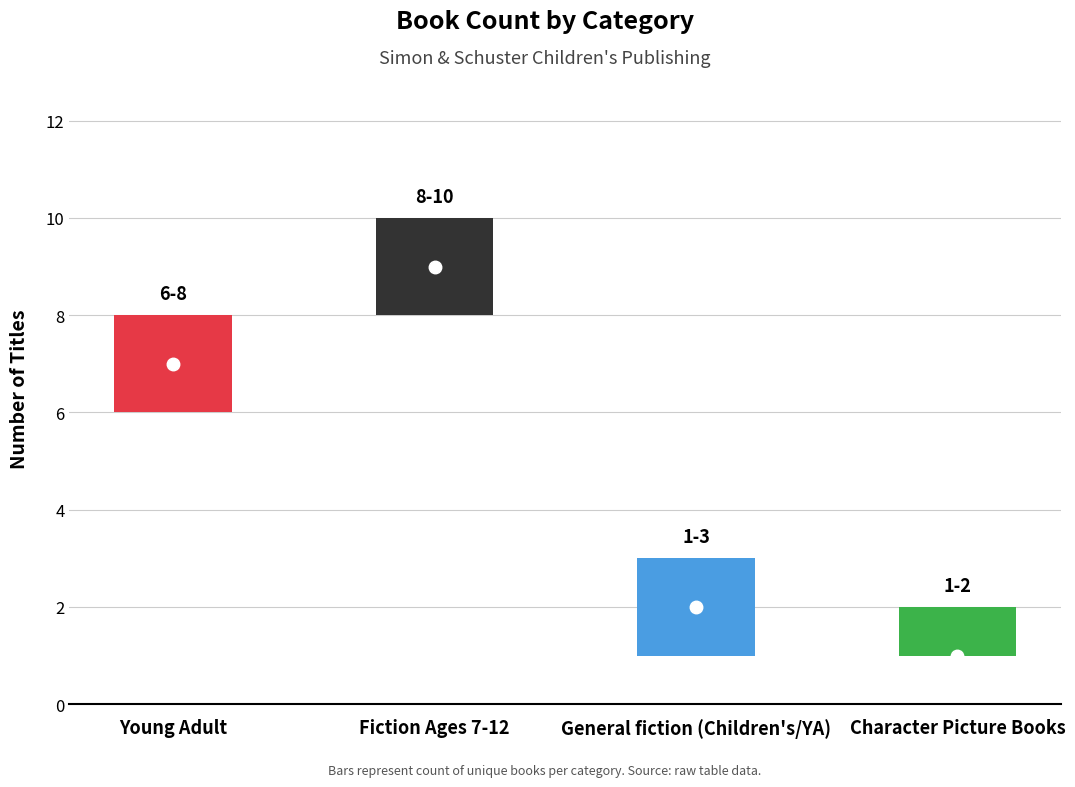

What is the change in value from Young Adult to General fiction (Children's/YA)?

-5